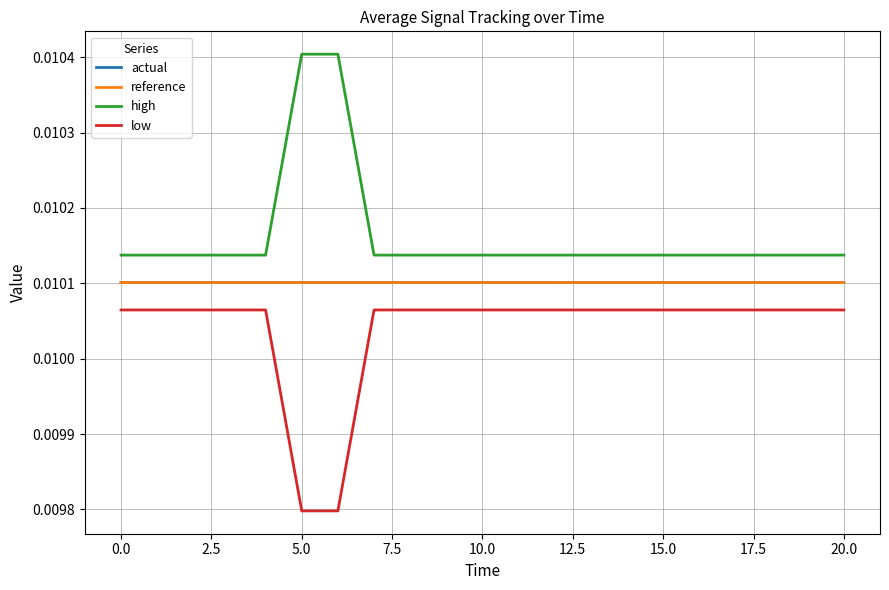

True or false: reference has more than 0 interior local peaks.

False